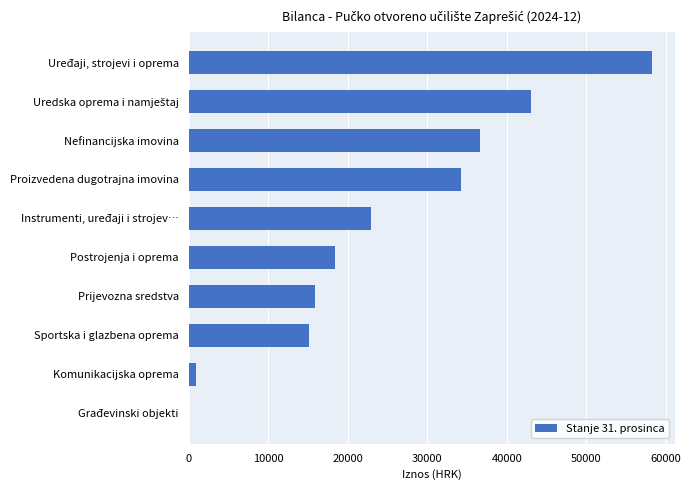

What is the greatest value displayed?

58250.7